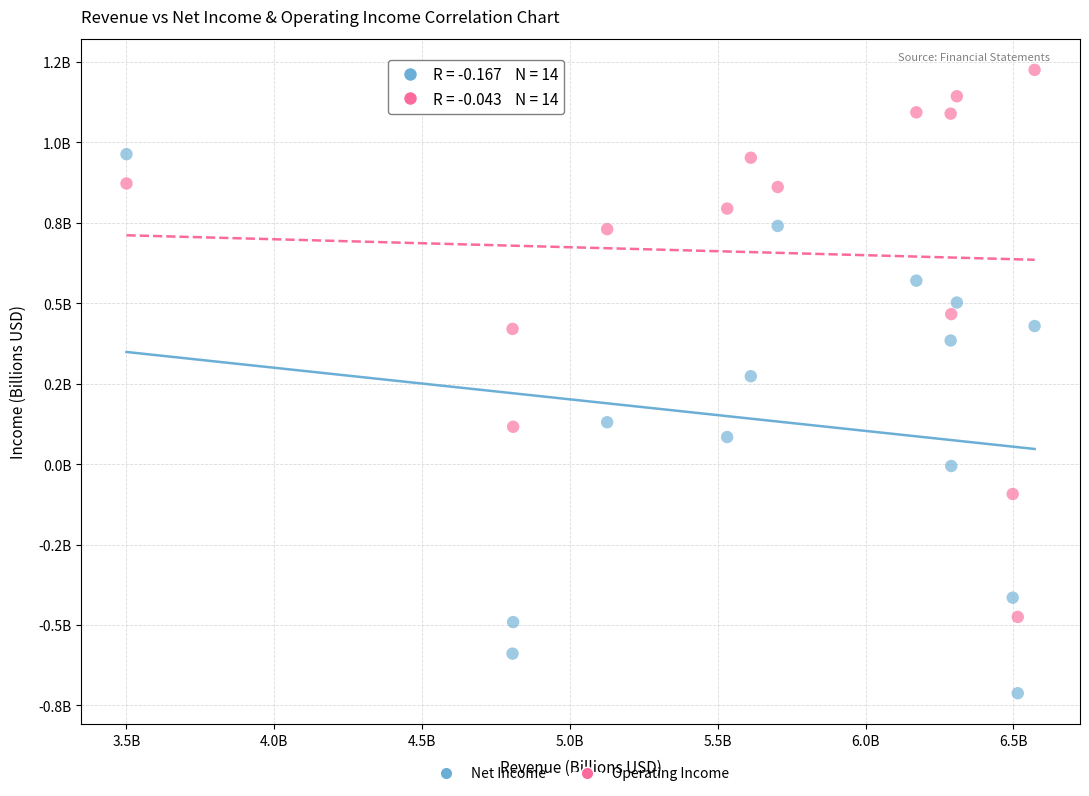

Which series has the widest spread of Y values?

Operating Income